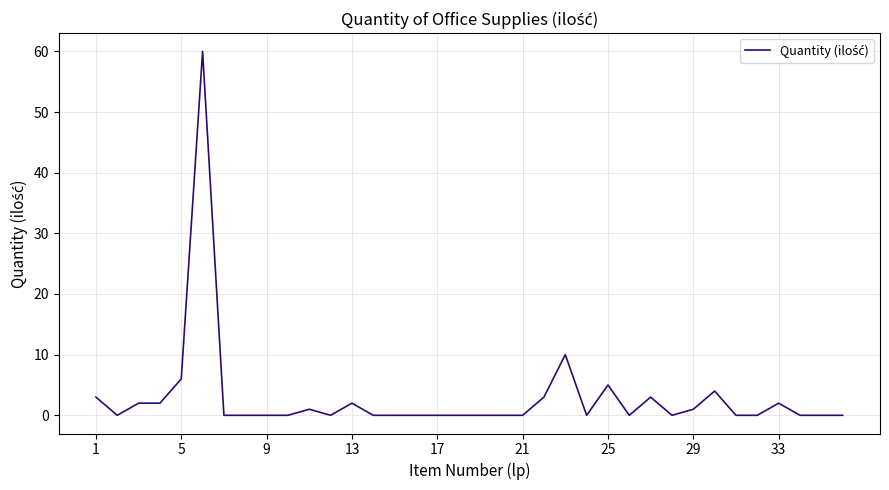

What is the difference between the maximum and minimum values?

60